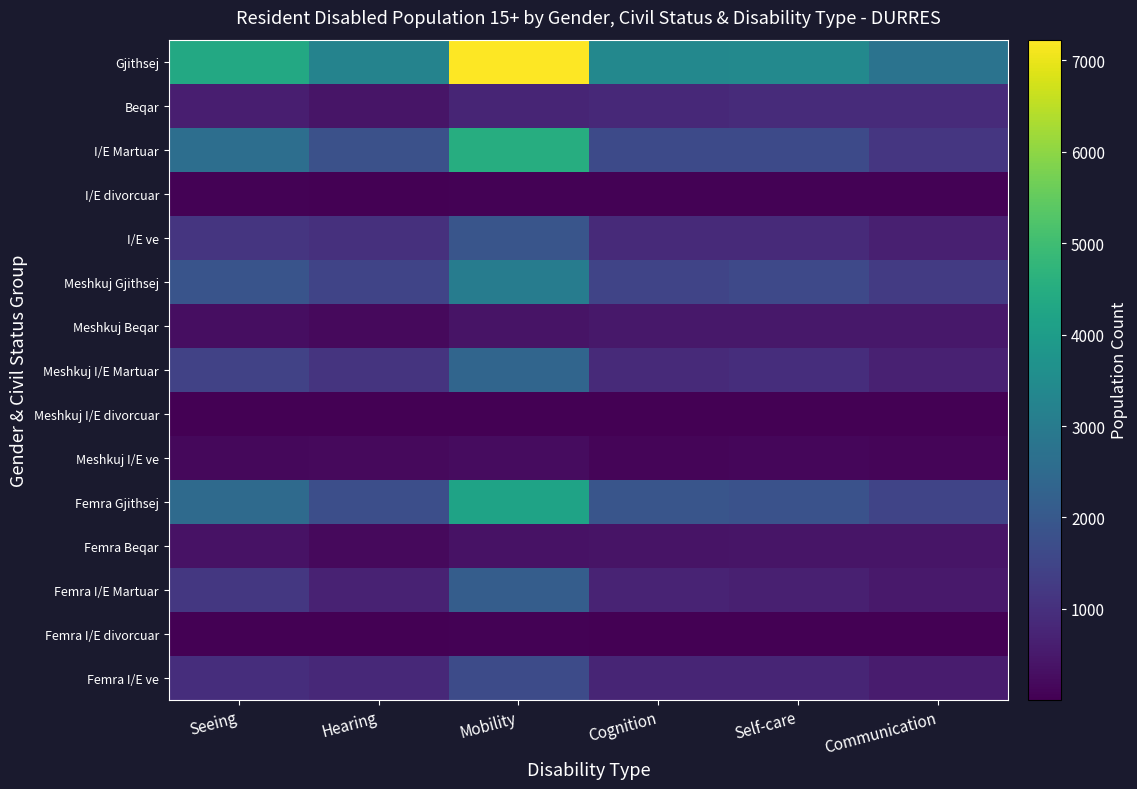

What is the difference between the highest and lowest values at Communication?

2727